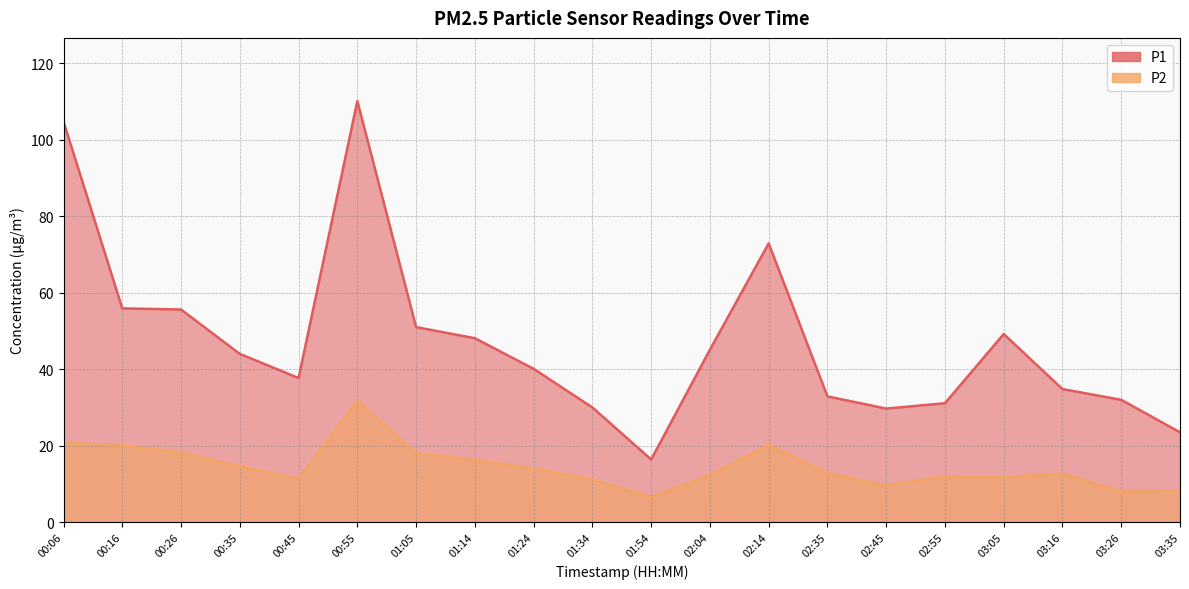

True or false: P1 has more than 0 interior local peaks.

True